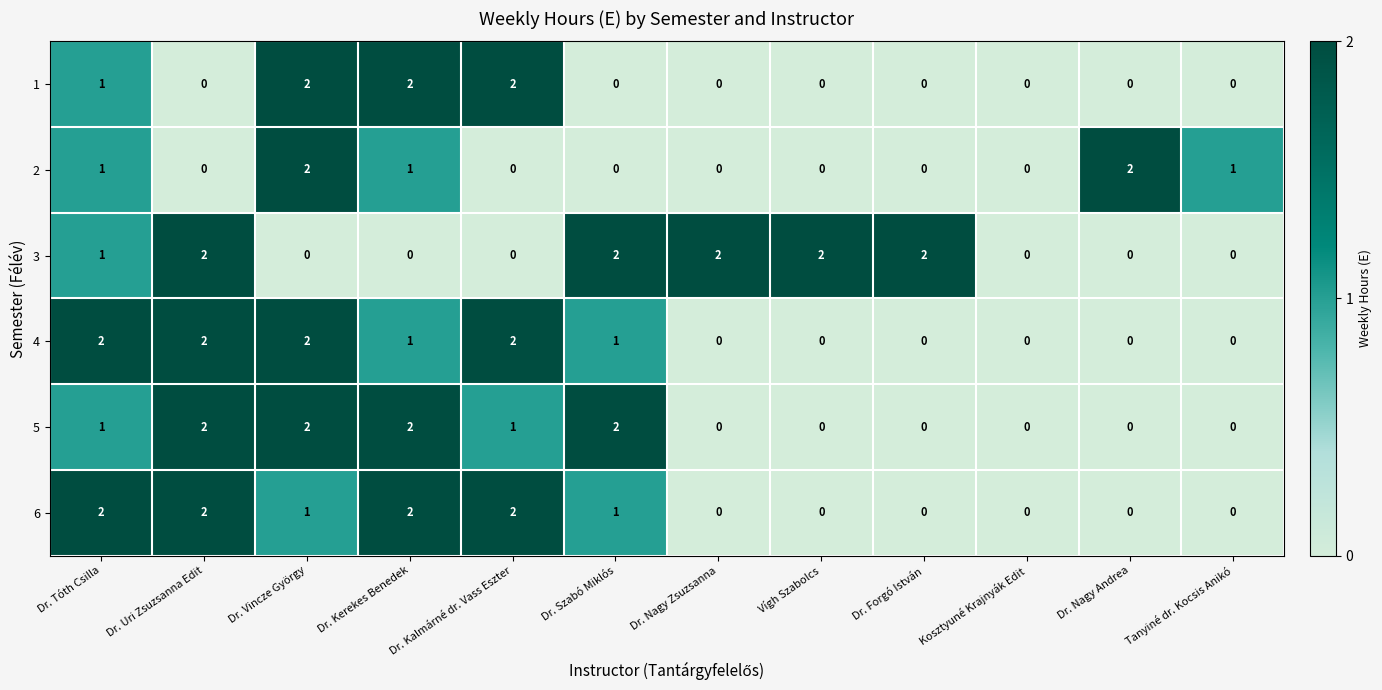

Which series has the largest total across all categories?

3